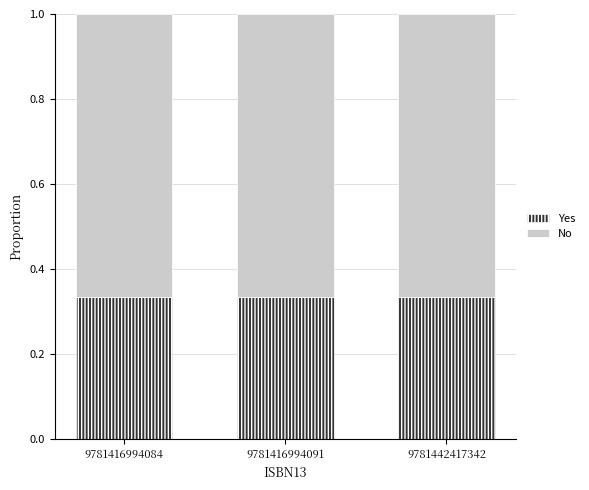

What is the sum of all Yes values?

1.0